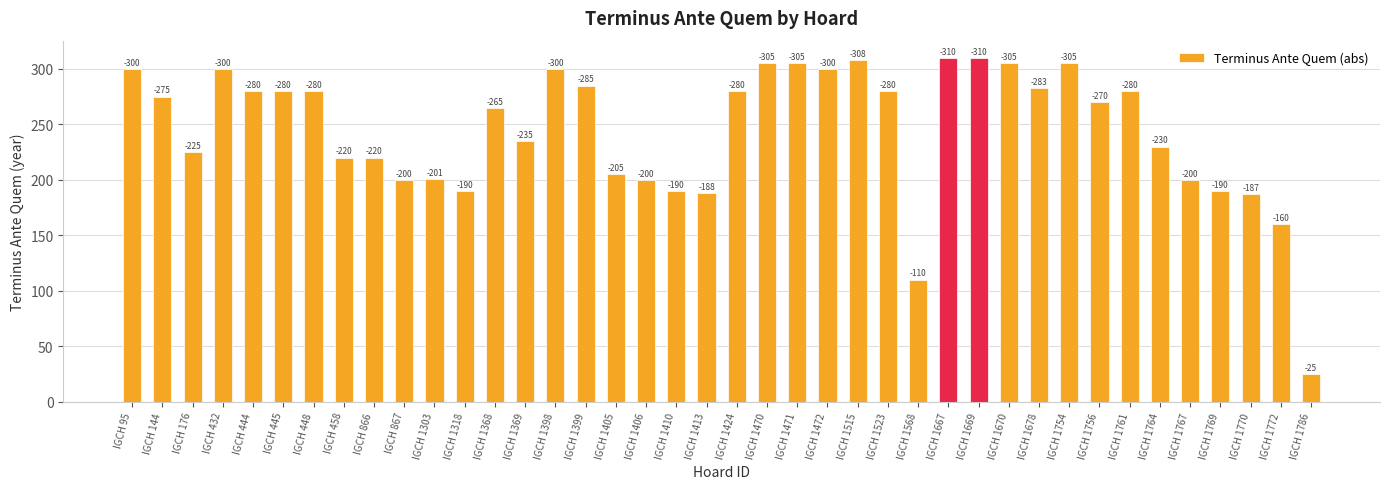

How many bars are there in total?

40